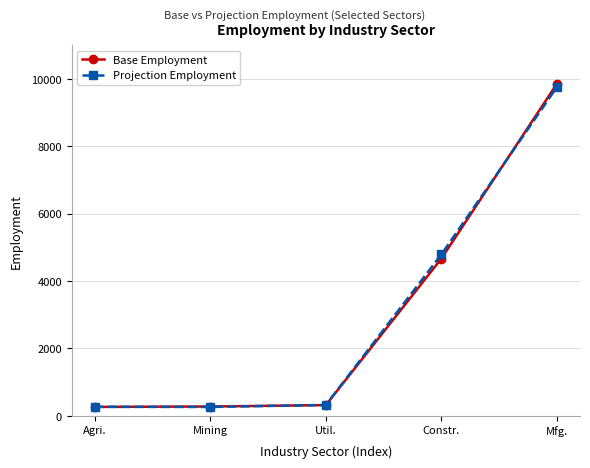

In Projection Employment, how many points are lower than both neighbors (excluding endpoints)?

1